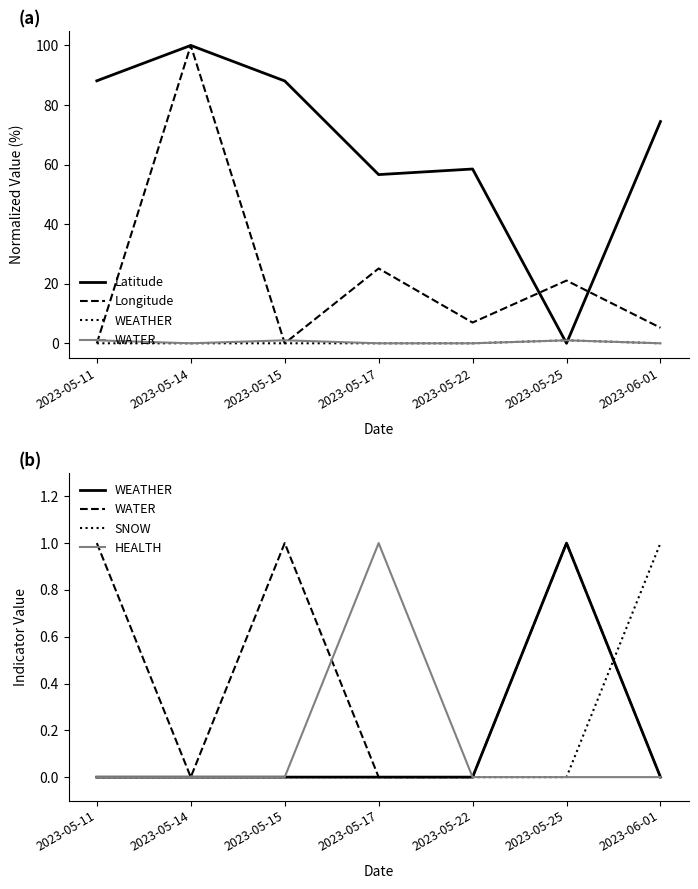

What is the sum of the WATER values at 2023-05-14 and 2023-05-11?

1.0